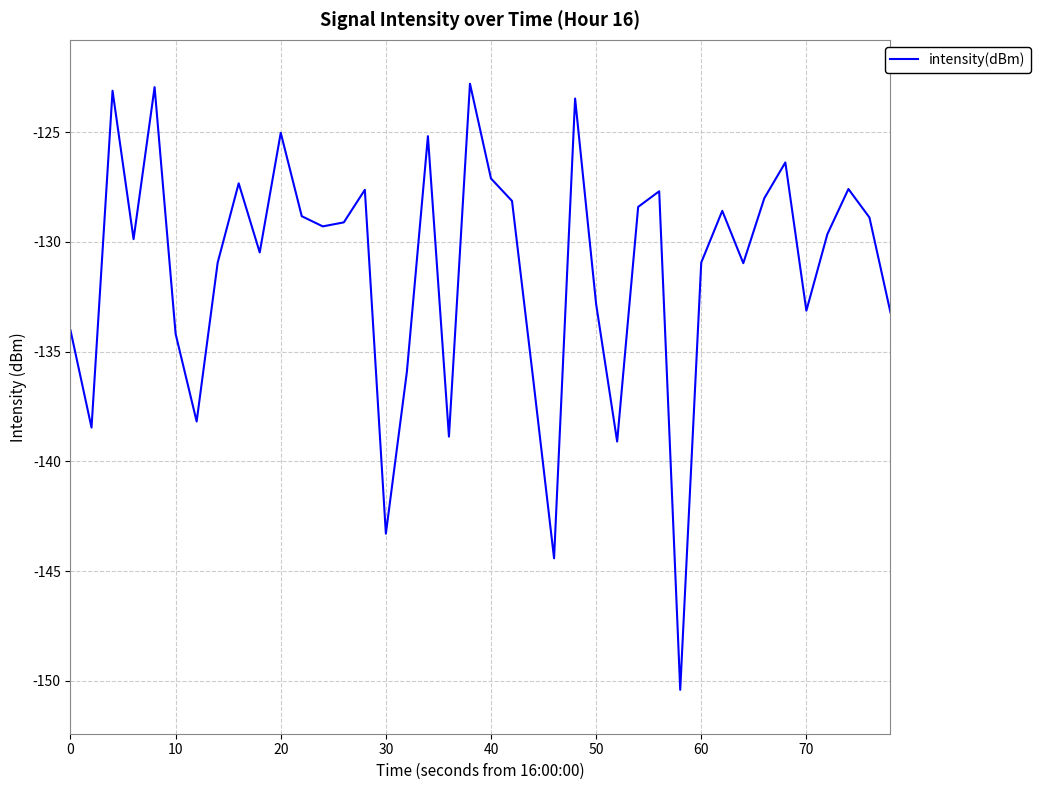

What is the maximum value shown in the chart?

-122.8